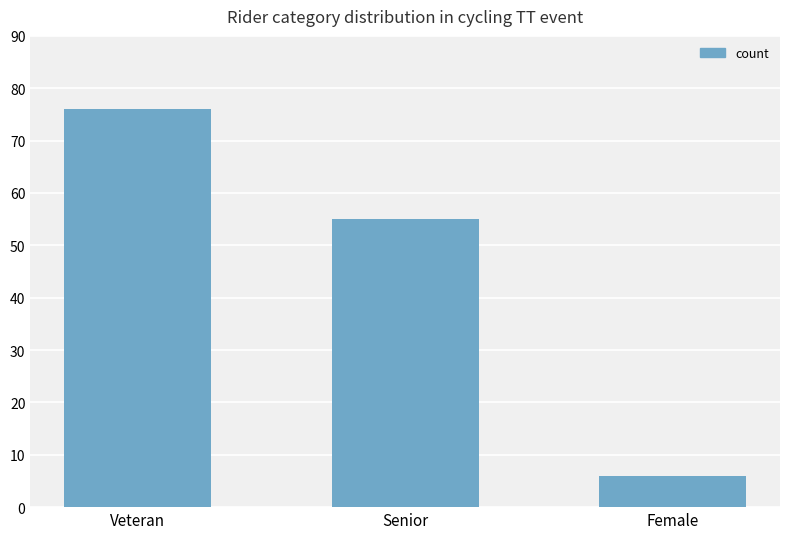

What is the difference between the maximum and minimum values?

70